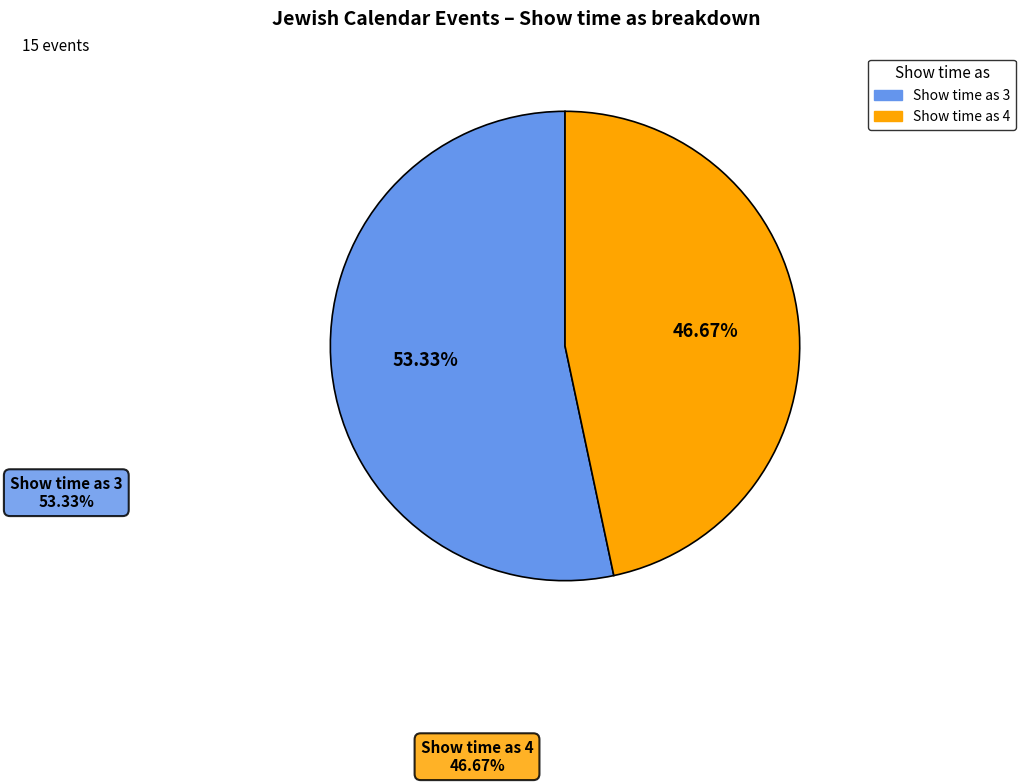

Is there a majority slice in this chart?

Yes